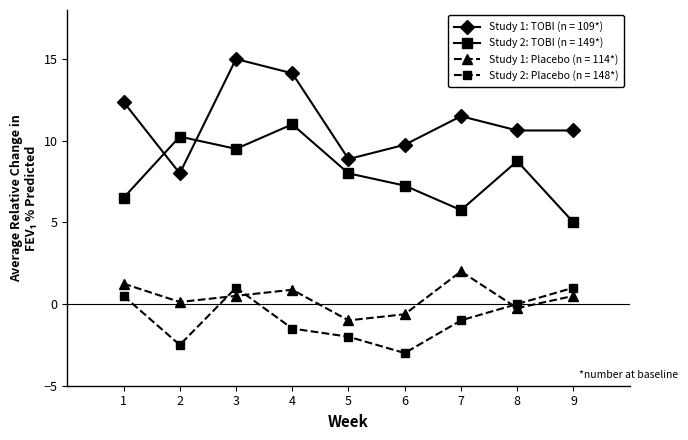

True or false: Study 2: Placebo (n = 148*) and Study 1: TOBI (n = 109*) cross at least once.

False